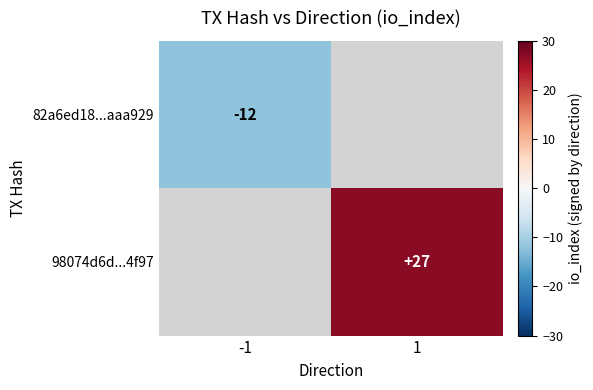

The 82a6ed18...aaa929 series shows -12 at -1. True or false?

True